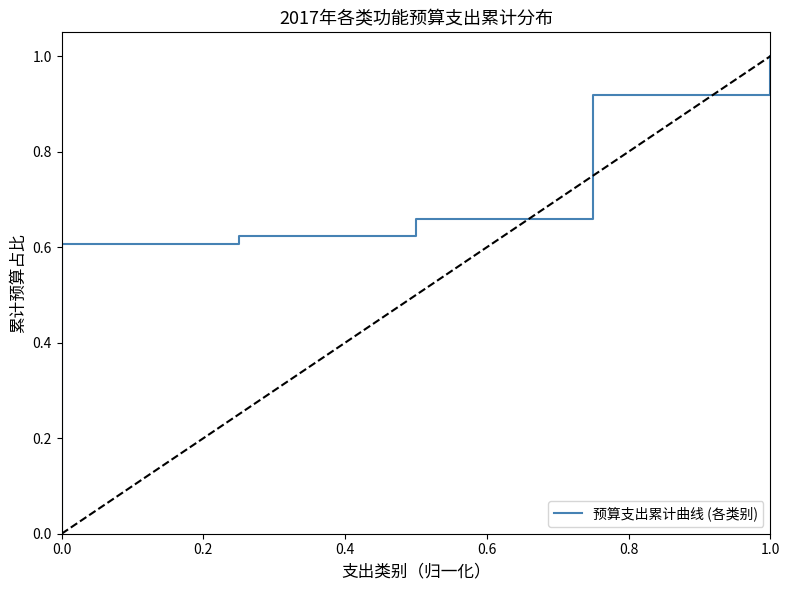

How many values are above zero?

5